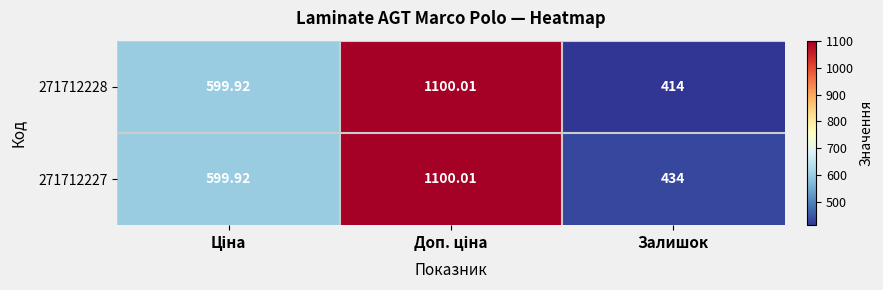

Which series has the largest range (max minus min)?

271712228